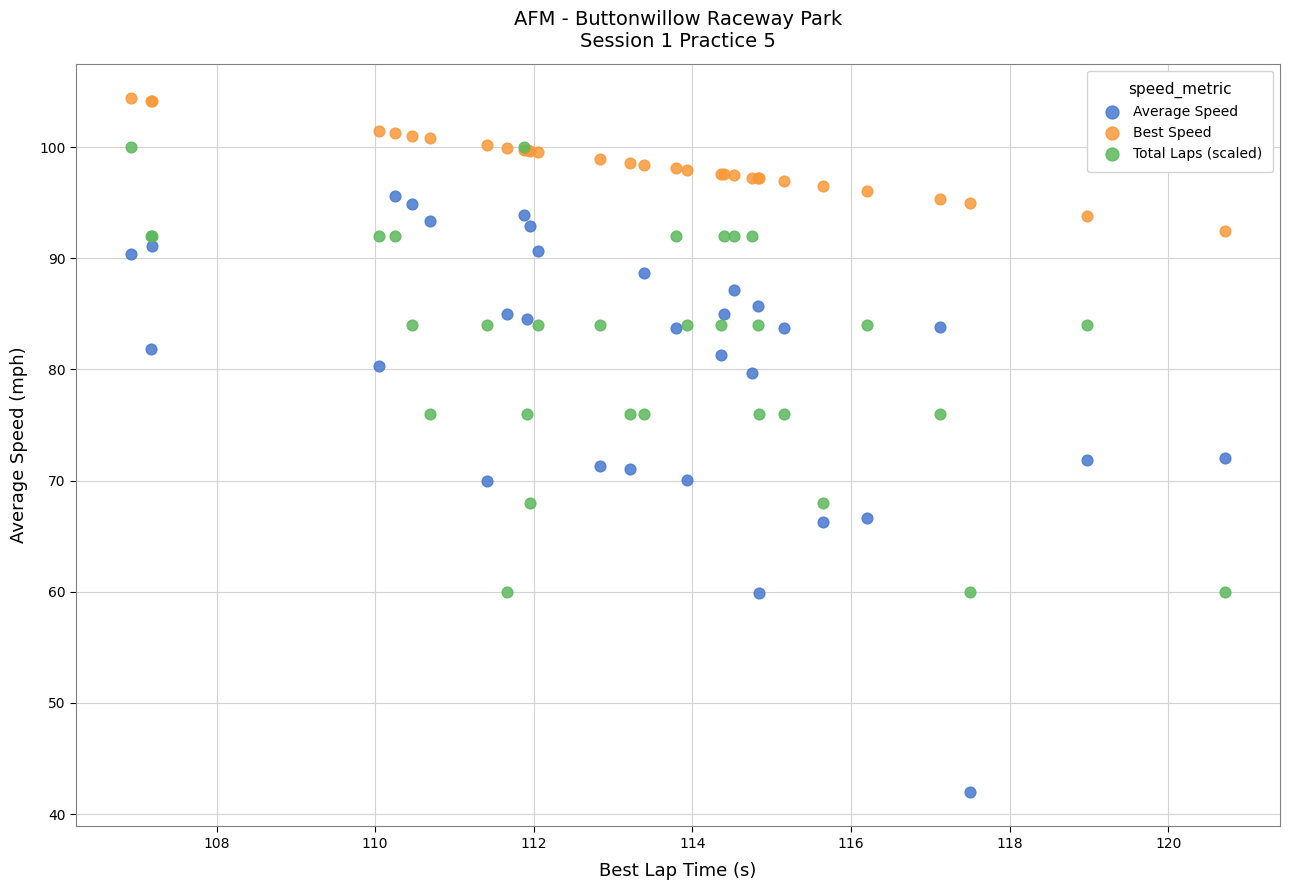

What is the X range (max minus min) for the scatter plot?

13.8